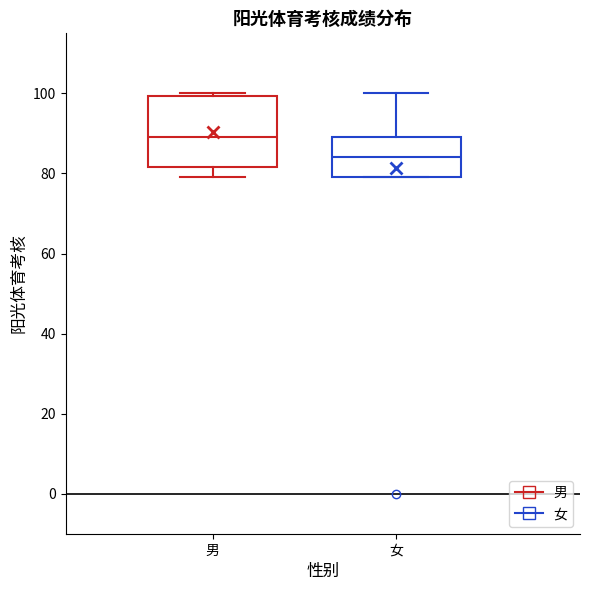

Which box's median line is the lowest?

女